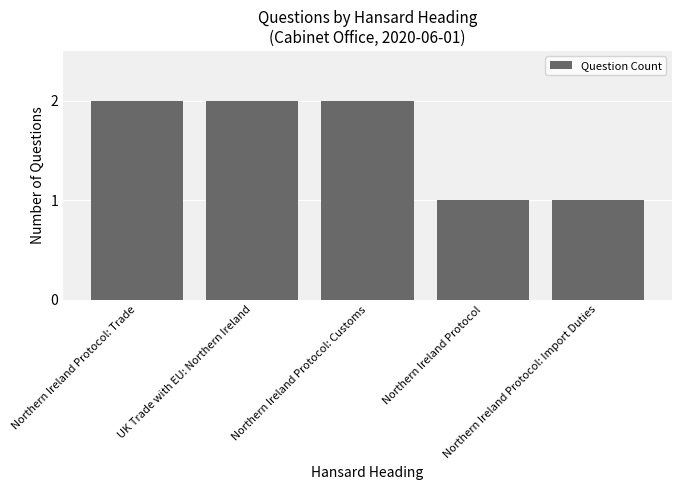

What is the value of the 5th bar from the left?

1